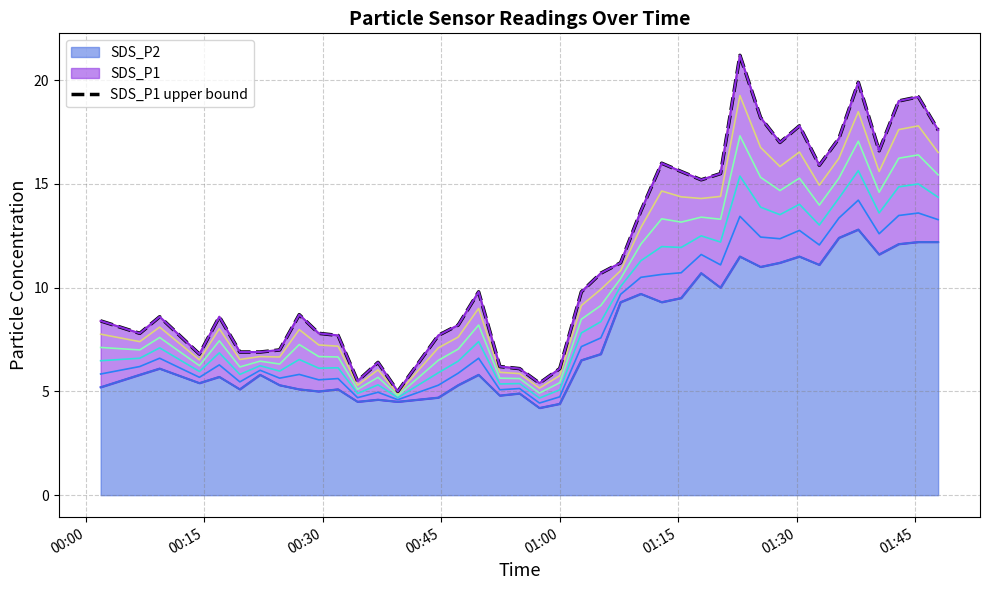

What is the sum of all values?

458.9